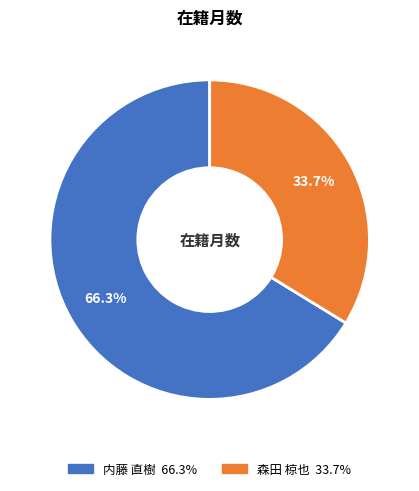

Does 内藤 直樹 account for over 50% of the chart?

Yes